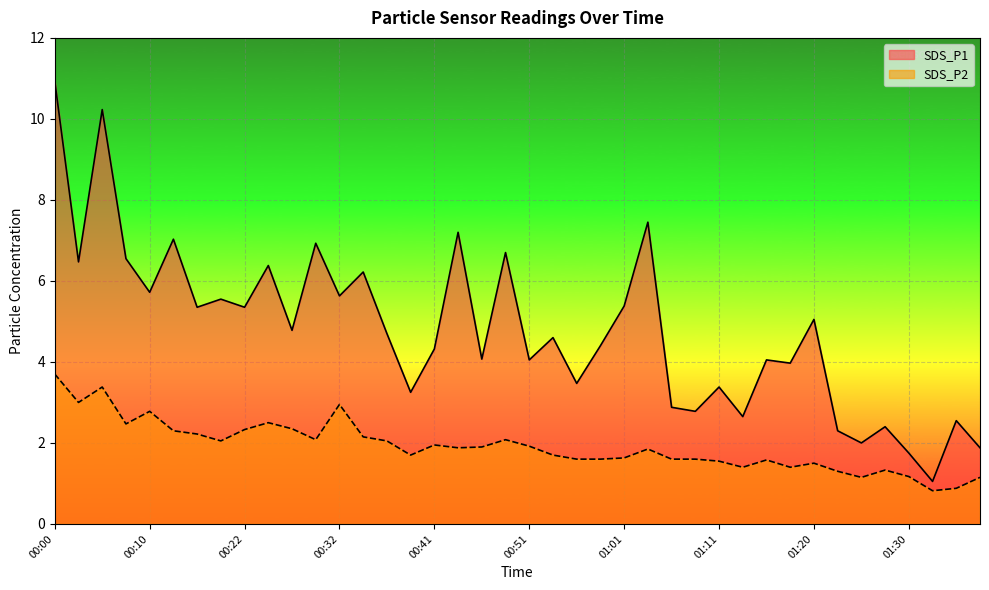

How many interior local peaks does the SDS_P2 series have?

10